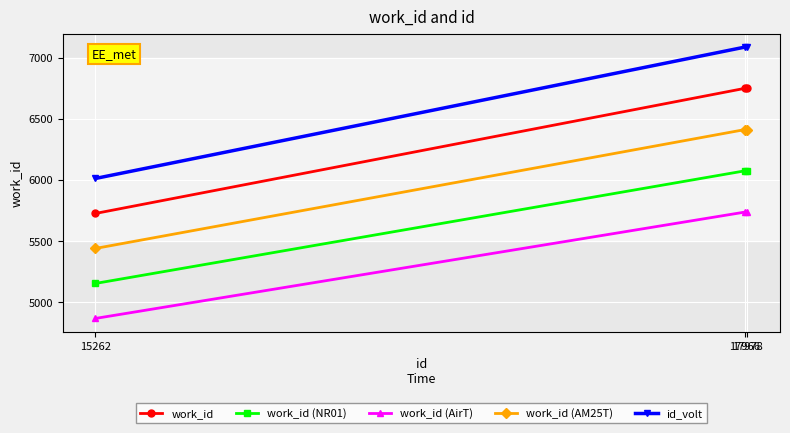

What is the average value of the work_id series?

6408.0